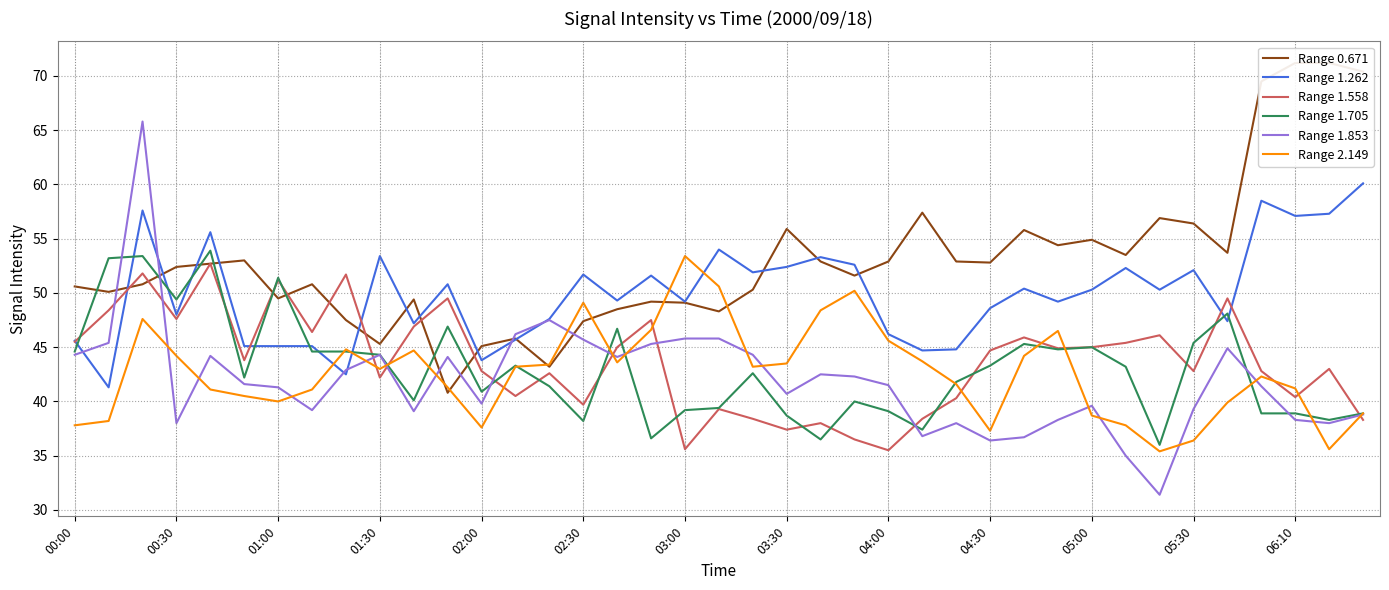

What is the maximum value for Range 1.558?

52.7